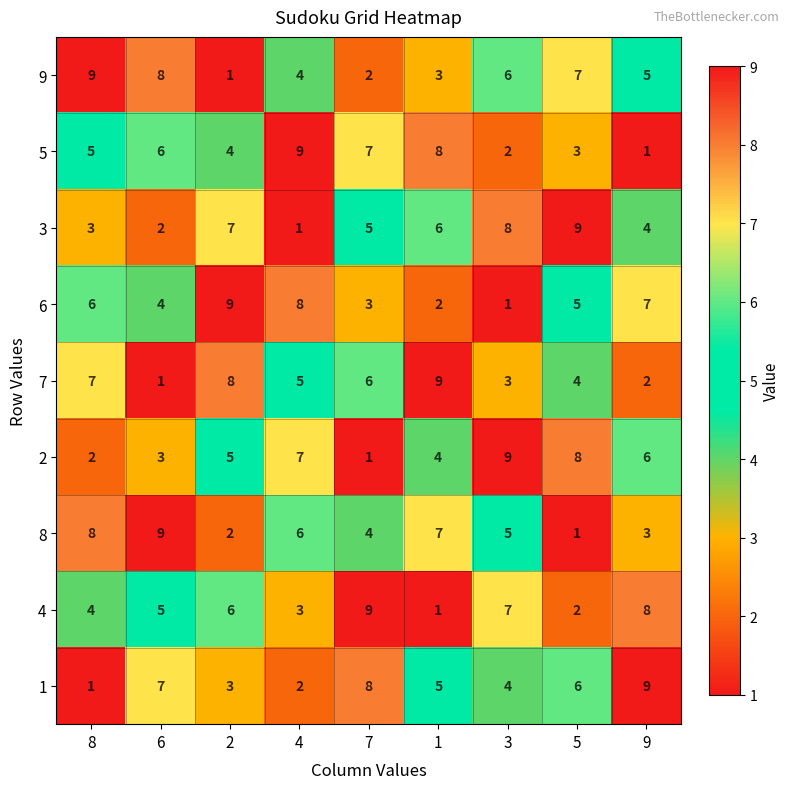

What is the spread (max minus min) of values at 9?

8